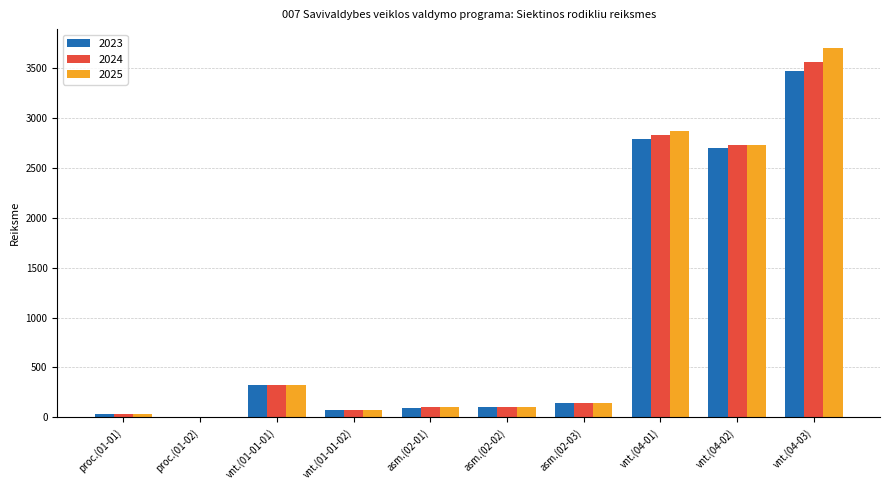

The value of 2023 at vnt.(04-03) is 3461. True or false?

True